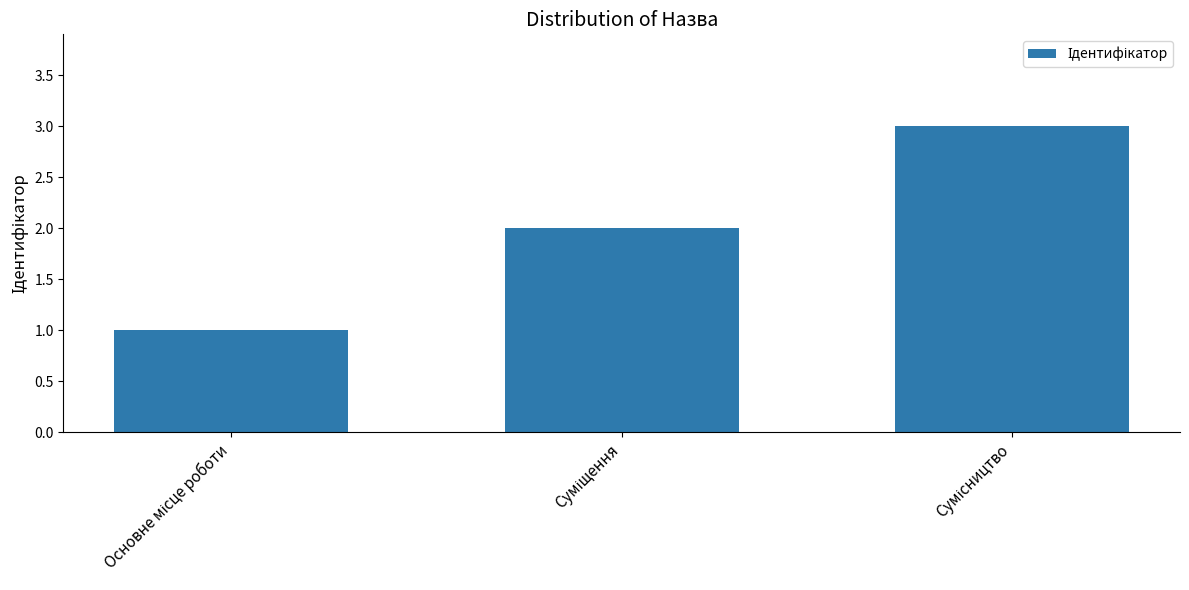

What is the maximum value shown in the chart?

3